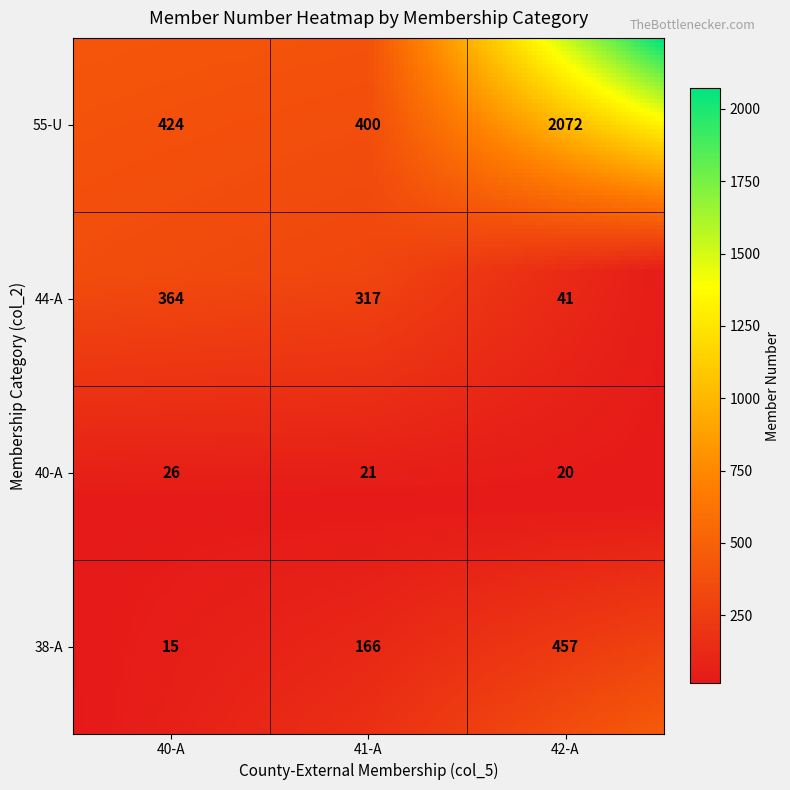

At which category is the sum across all series the highest?

42-A